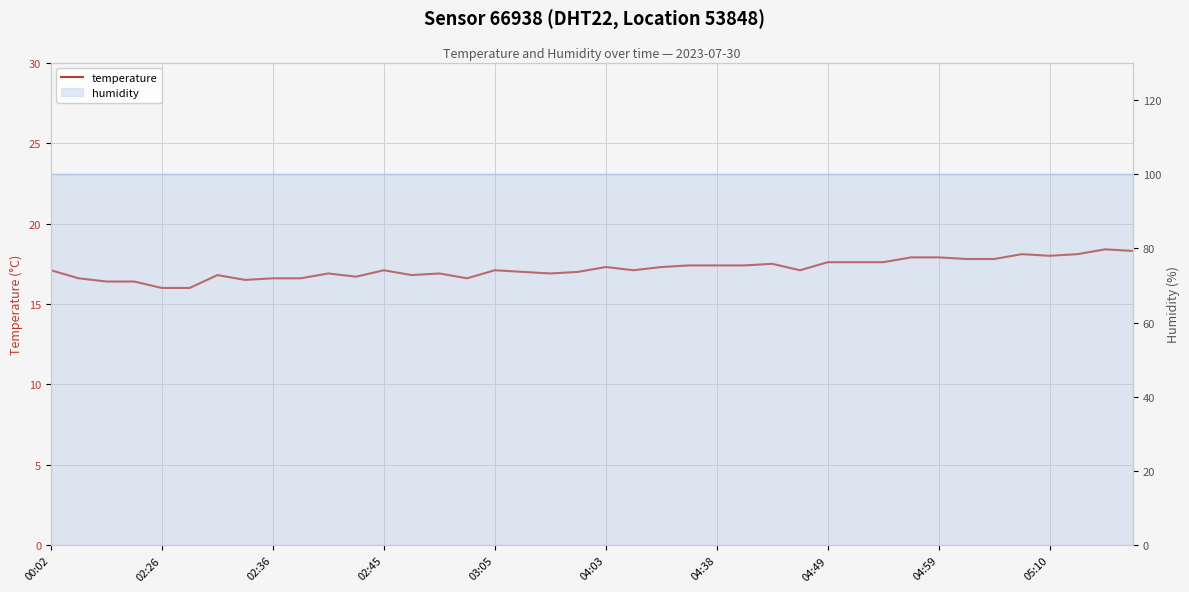

What is the difference between the maximum and minimum values?

2.4